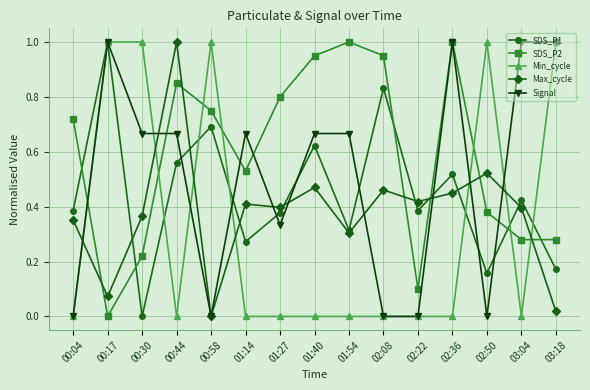

List the series in order of their overall mean, lowest first.

Min_cycle, Max_cycle, SDS_P1, Signal, SDS_P2